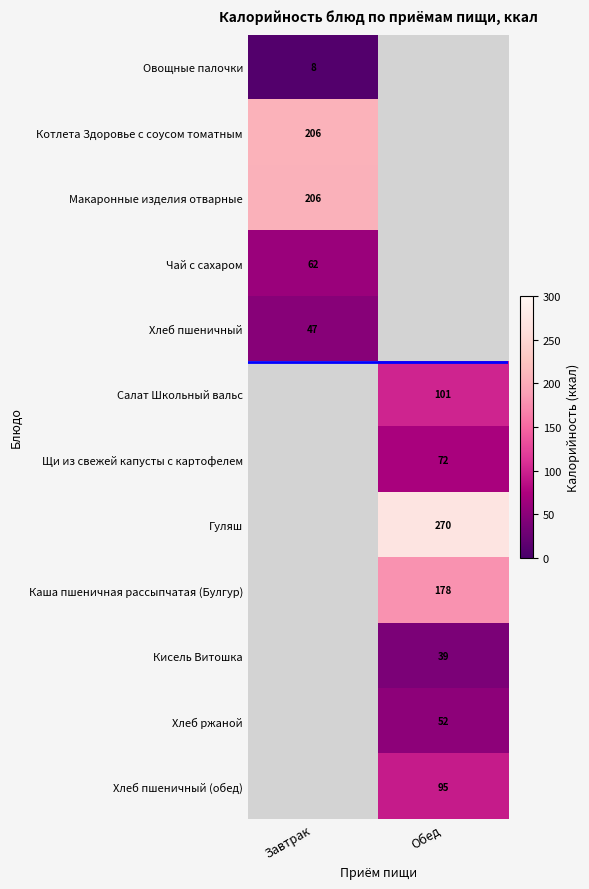

How many distinct data groups are displayed?

12